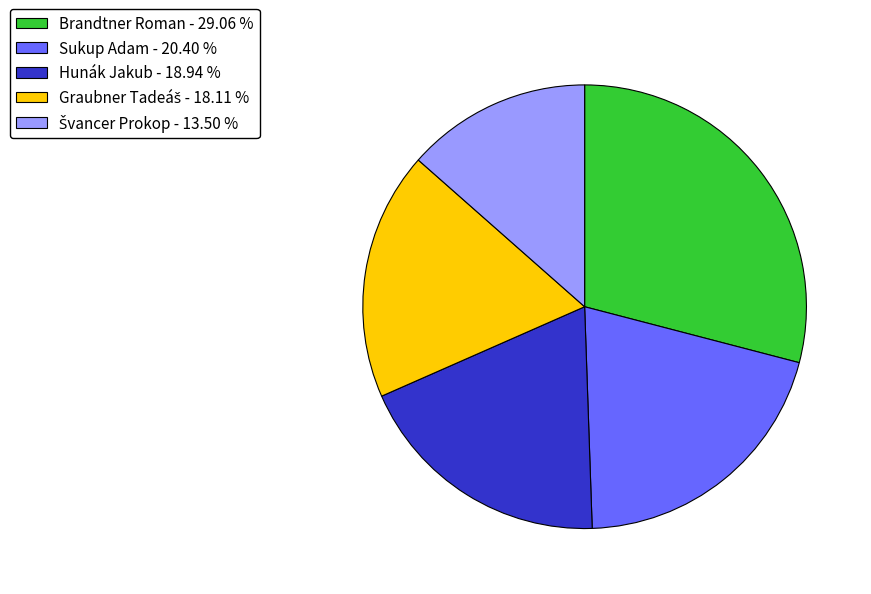

Count the number of slices in the pie.

5